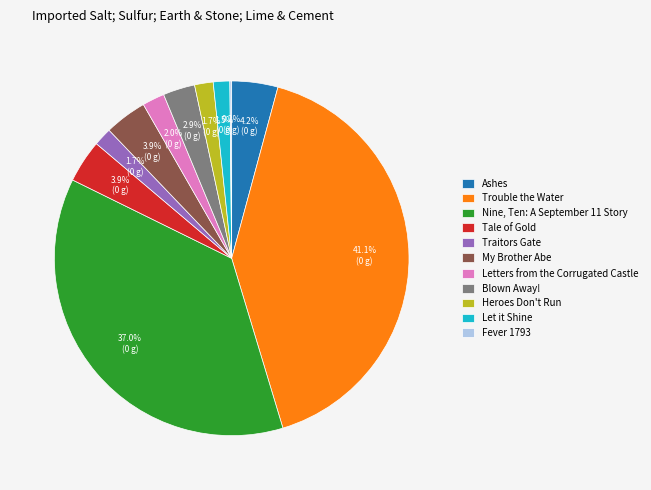

Is there a majority slice in this chart?

No